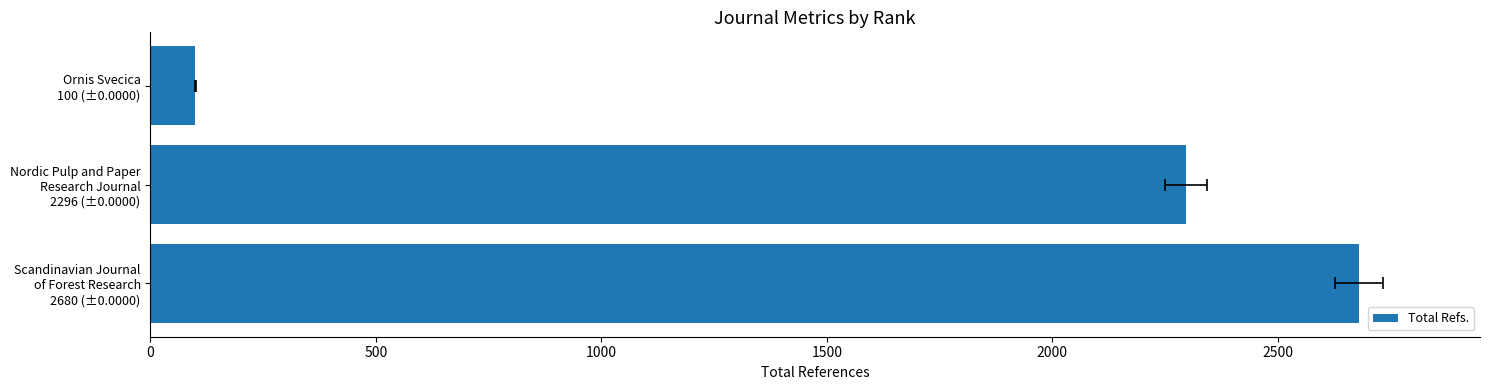

What is the smallest value displayed?

100